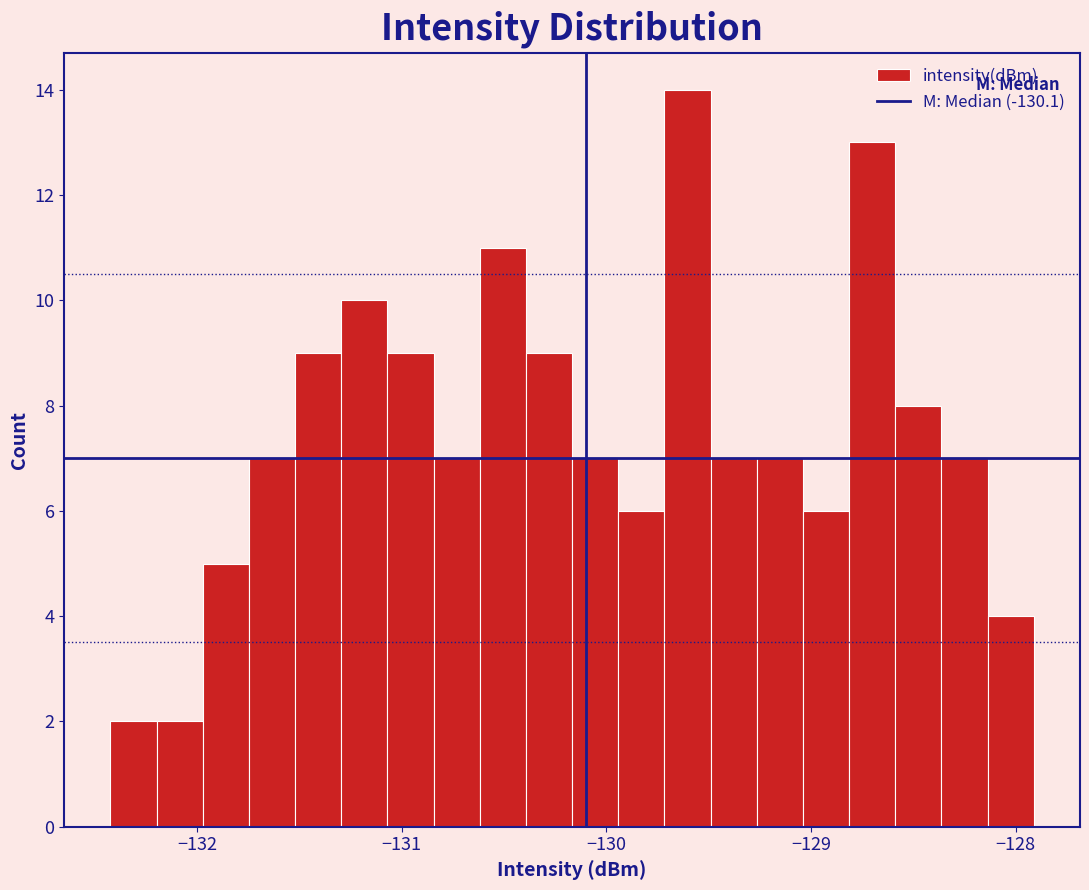

Read against the x-axis, roughly where is the centre of the tallest bar?

-129.6